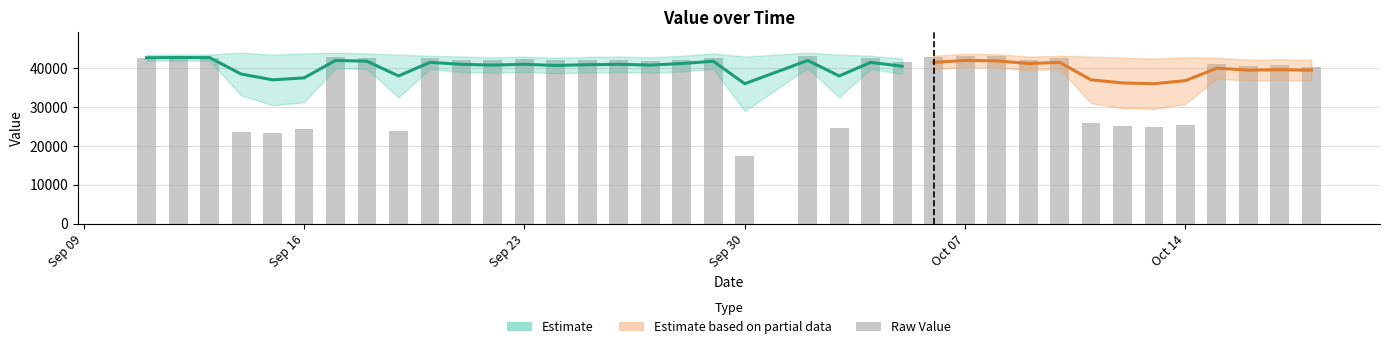

Reading left to right, what are all the values shown in this chart?

42700	42800	42750	23600	23400	24400	42900	42700	23900	42500	42100	42000	42300	42000	42100	42100	41900	42200	42700	17400	43200	24600	42600	41700	42900	43200	43100	42200	42500	26000	25100	24900	25300	41200	40600	40700	40400